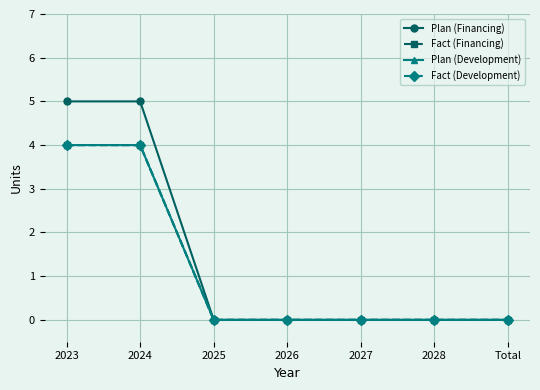

Does the chart have visible grid lines?

Yes